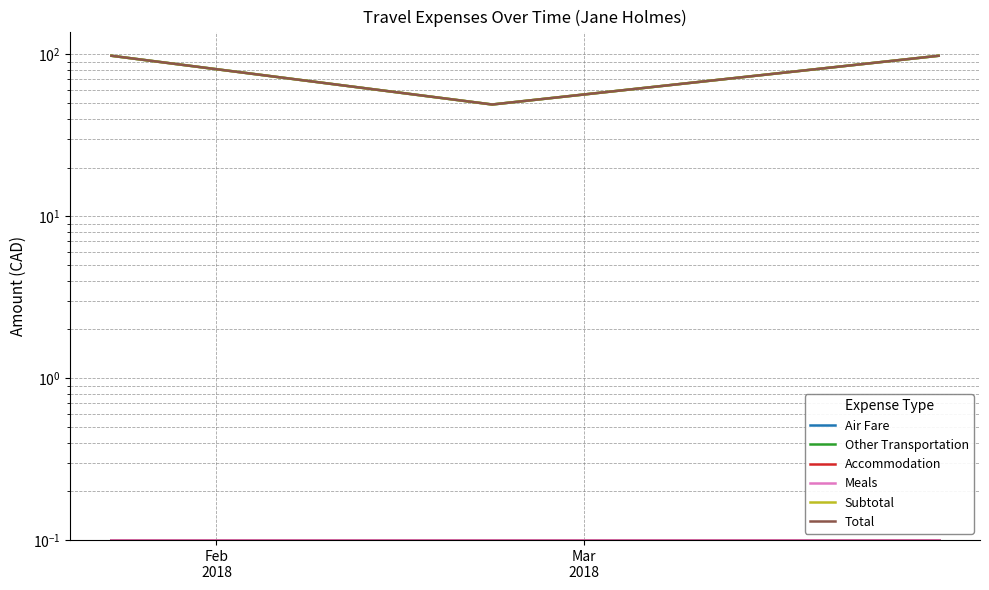

Reading left to right, list all the values displayed in this chart.

Air Fare: 0.1	0.1	0.1
Other Transportation: 98.0	49.0	98.0
Accommodation: 0.1	0.1	0.1
Meals: 0.1	0.1	0.1
Subtotal: 98.0	49.0	98.0
Total: 98.0	49.0	98.0